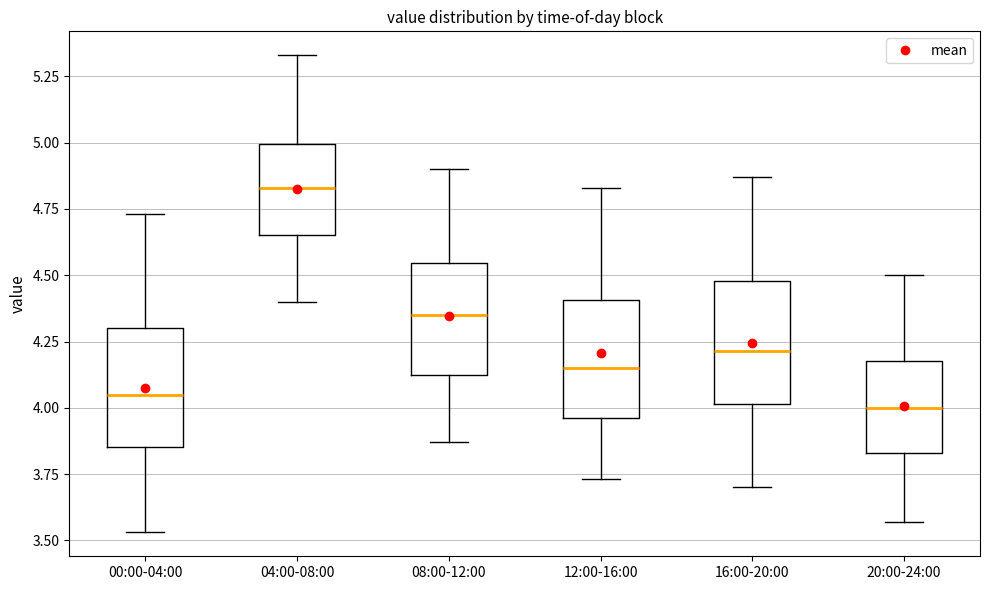

Reading left to right, read every box against the y-axis: the position of its median line, the range the box covers, and the ends of its whiskers. The values are not printed on the chart, so give them approximately, as read against the axis.

00:00-04:00: median 4.05, box 3.85 to 4.30, whiskers 3.55 to 4.75
04:00-08:00: median 4.85, box 4.65 to 5.00, whiskers 4.40 to 5.35
08:00-12:00: median 4.35, box 4.10 to 4.55, whiskers 3.85 to 4.90
12:00-16:00: median 4.15, box 3.95 to 4.40, whiskers 3.75 to 4.85
16:00-20:00: median 4.20, box 4.00 to 4.50, whiskers 3.70 to 4.85
20:00-24:00: median 4.00, box 3.85 to 4.20, whiskers 3.55 to 4.50